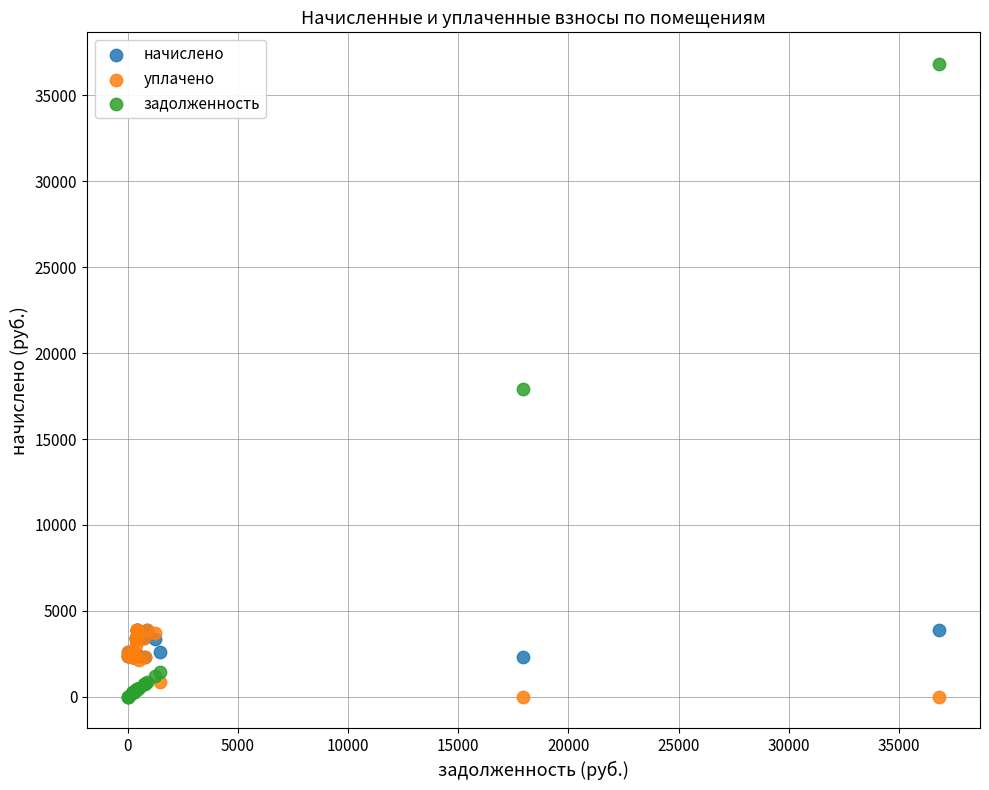

Which series has the widest spread of Y values?

задолженность